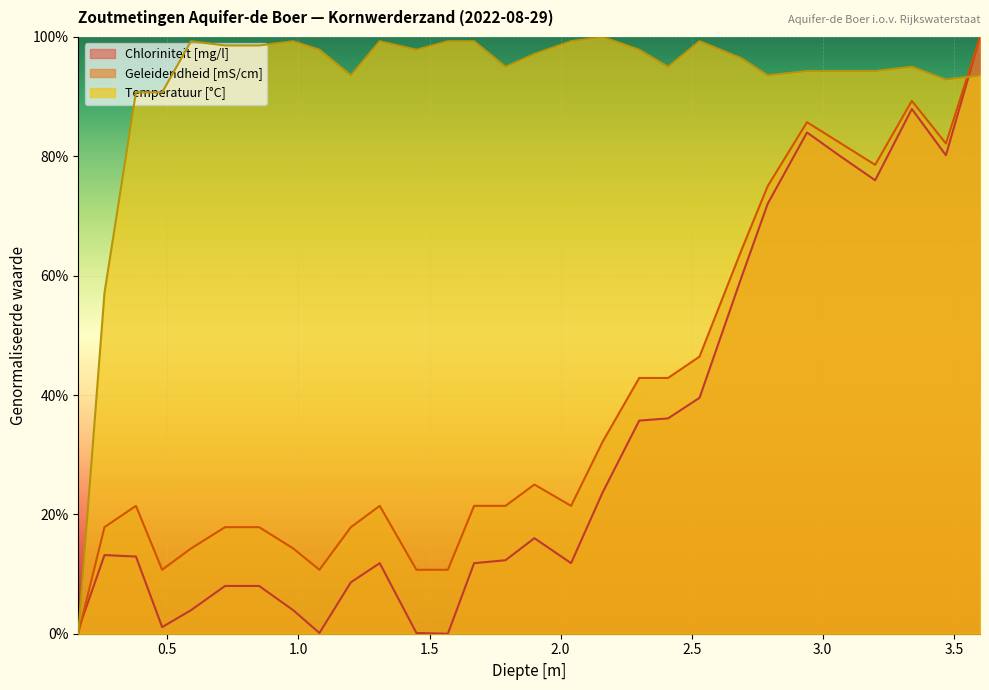

What is the total value across all series at 0.72?

124.4